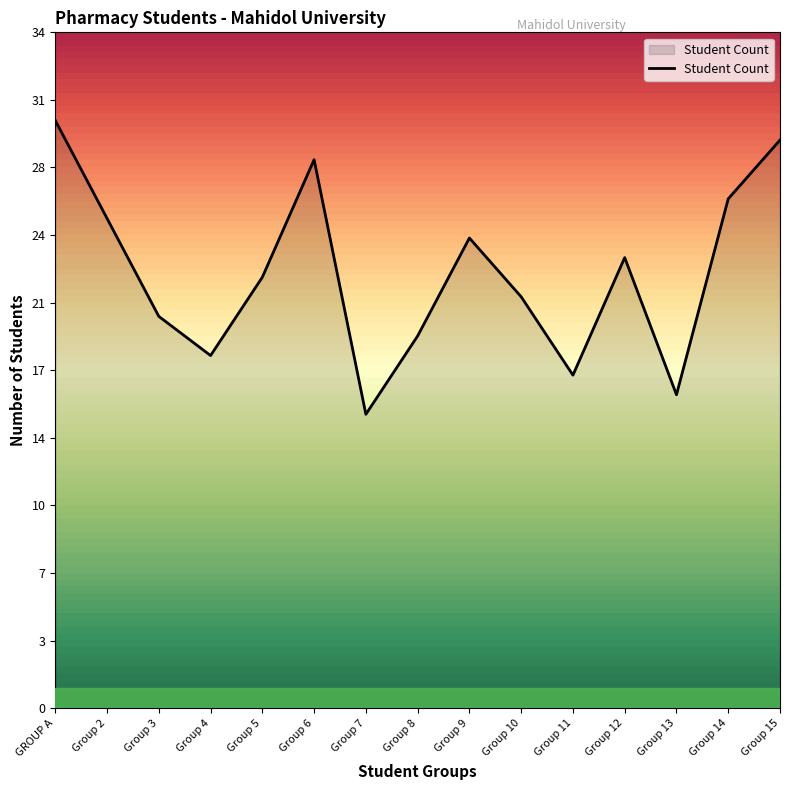

How many points are lower than both their immediate neighbors (excluding endpoints)?

4